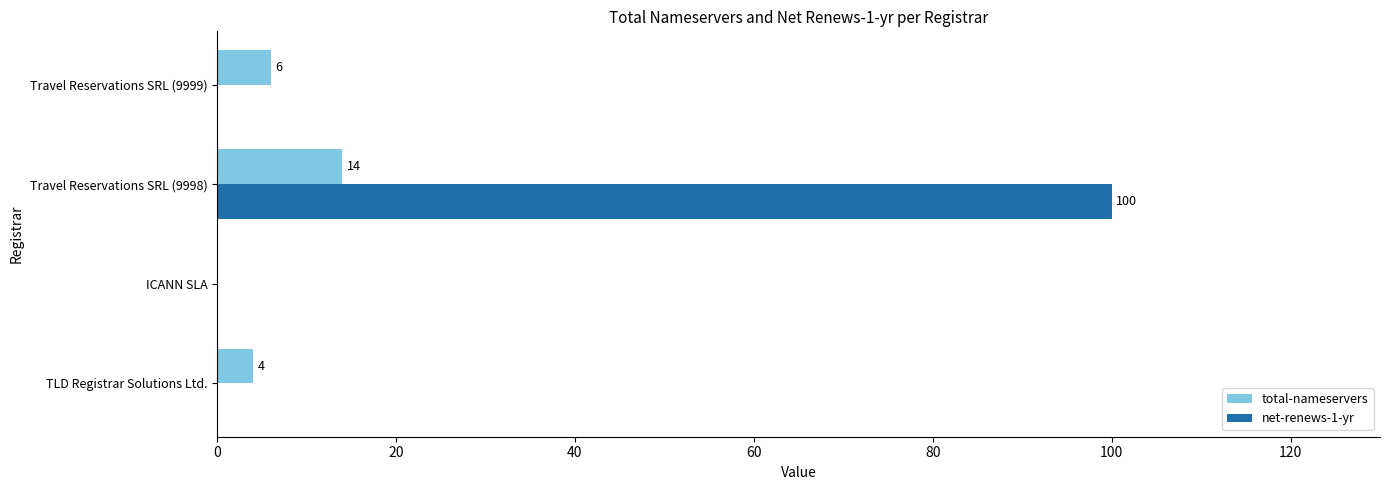

True or false: net-renews-1-yr has a value of 100 at Travel Reservations SRL (9998).

True